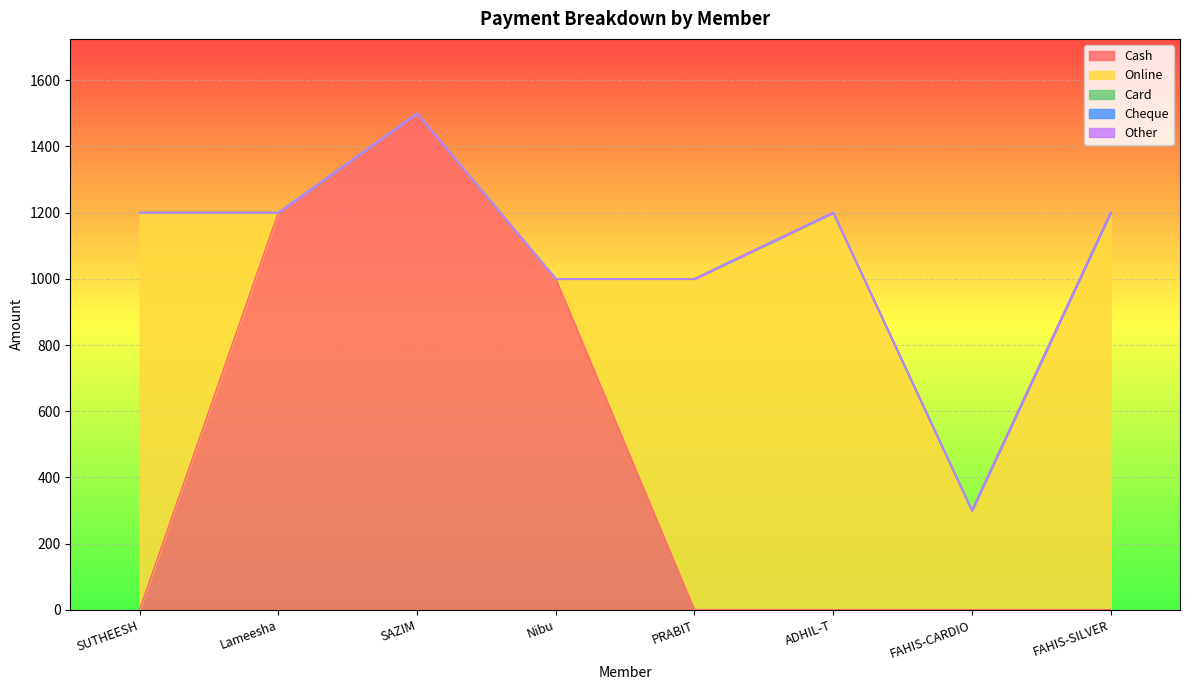

Is the value of Cash at SUTHEESH greater than the value of Online at SUTHEESH?

No